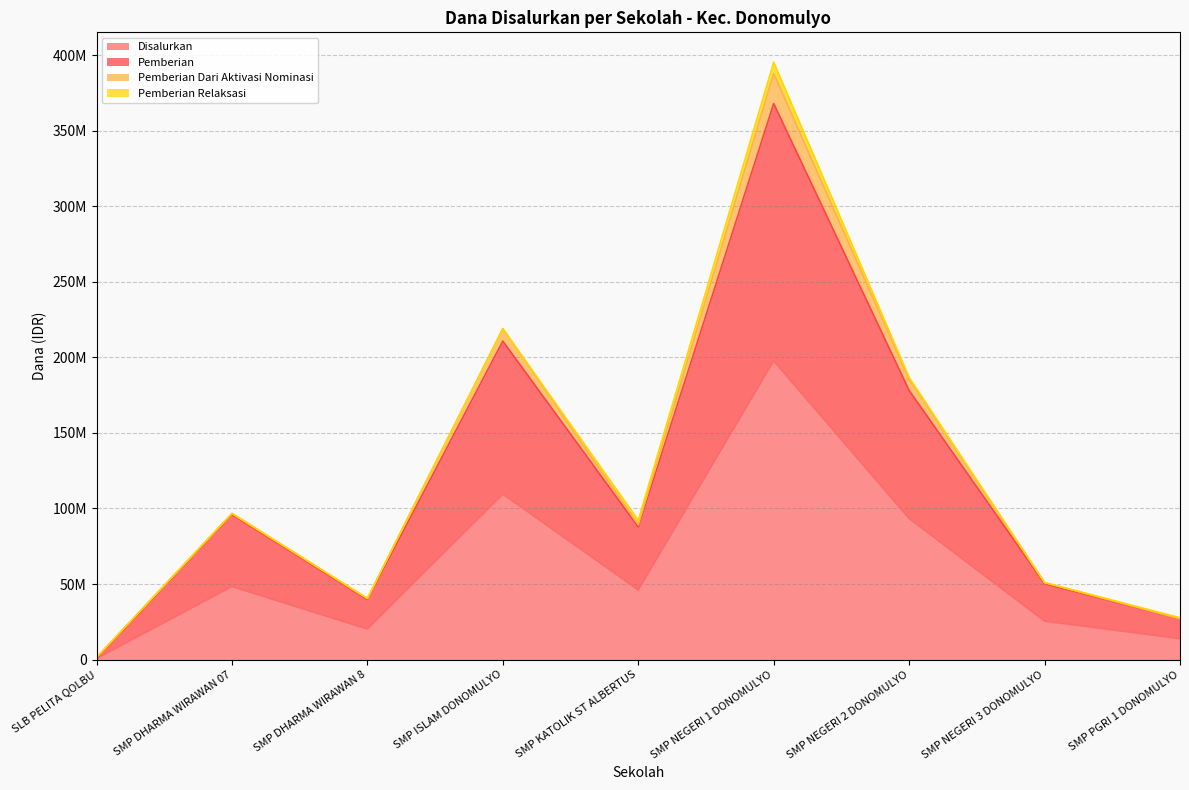

What is the difference between the maximum and second lowest values in the Disalurkan series?

183750000